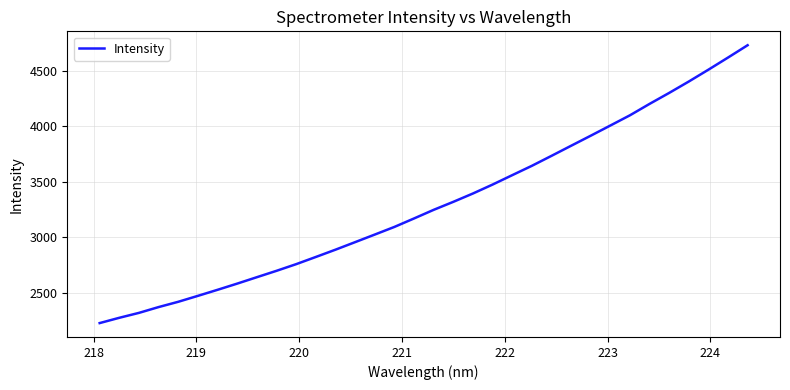

What is the greatest value displayed?

4729.5